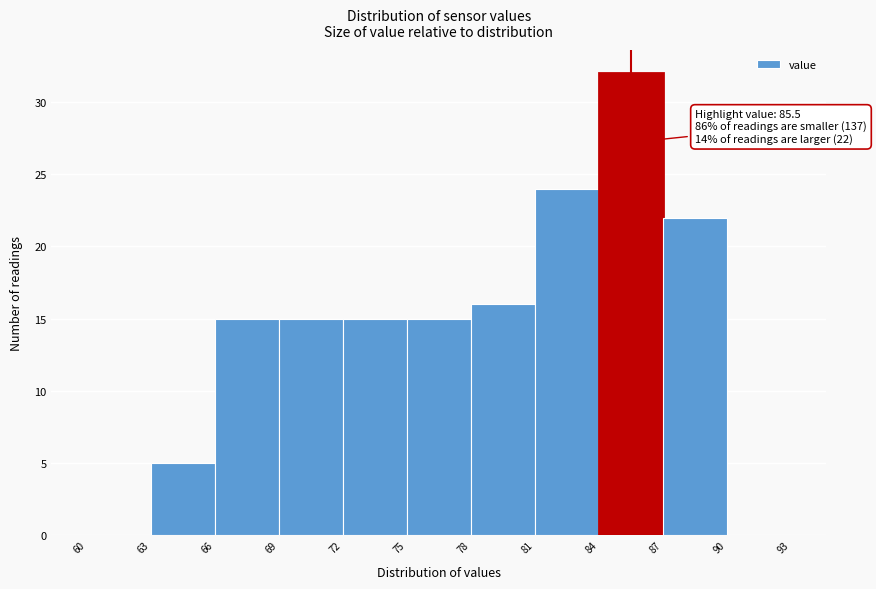

Which range on the x-axis has the tallest bar?

84 to 87